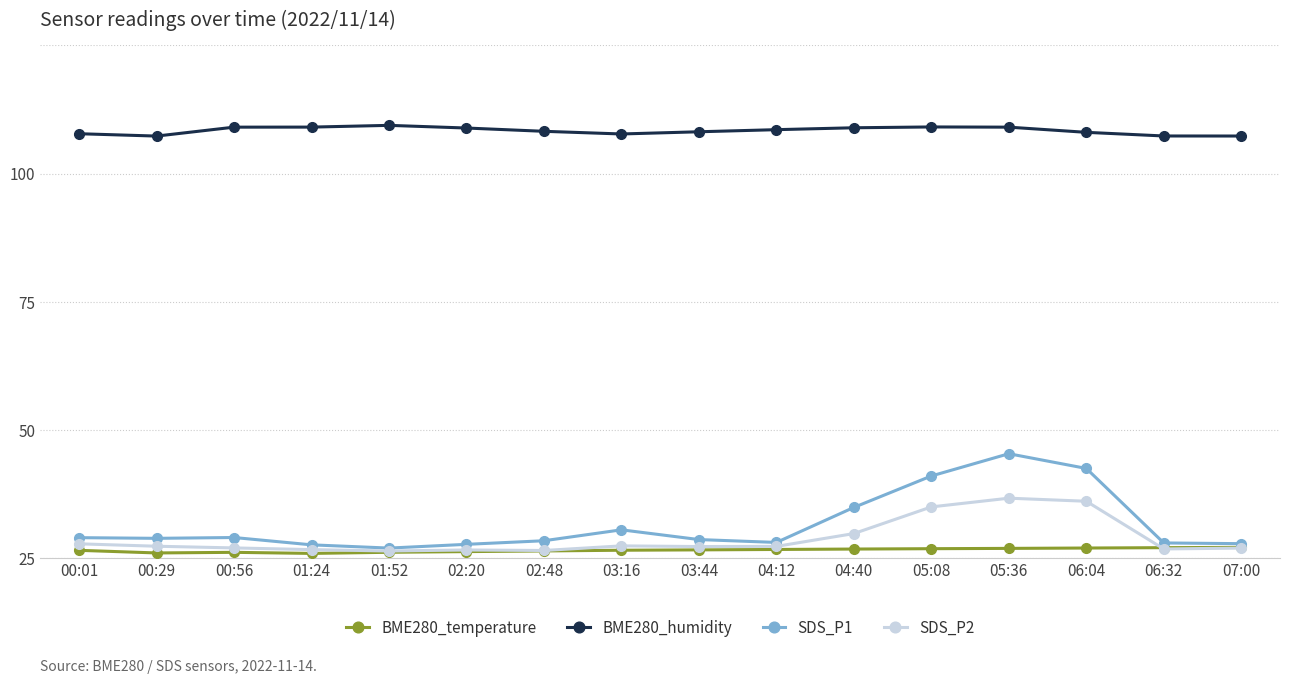

True or false: BME280_temperature has more than 0 interior local peaks.

True